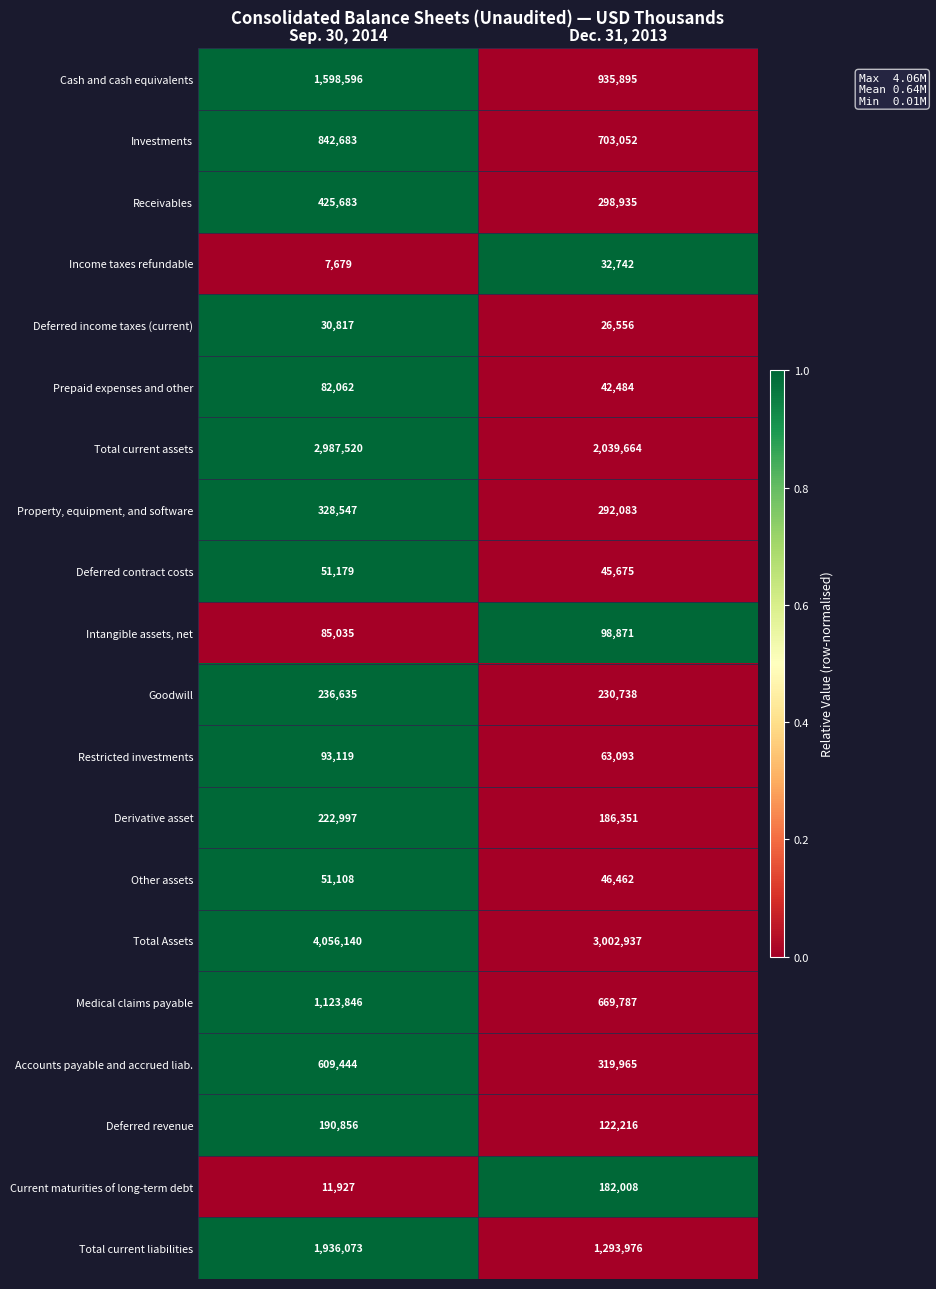

What is the sum of the Medical claims payable values at Sep. 30, 2014 and Dec. 31, 2013?

1793633